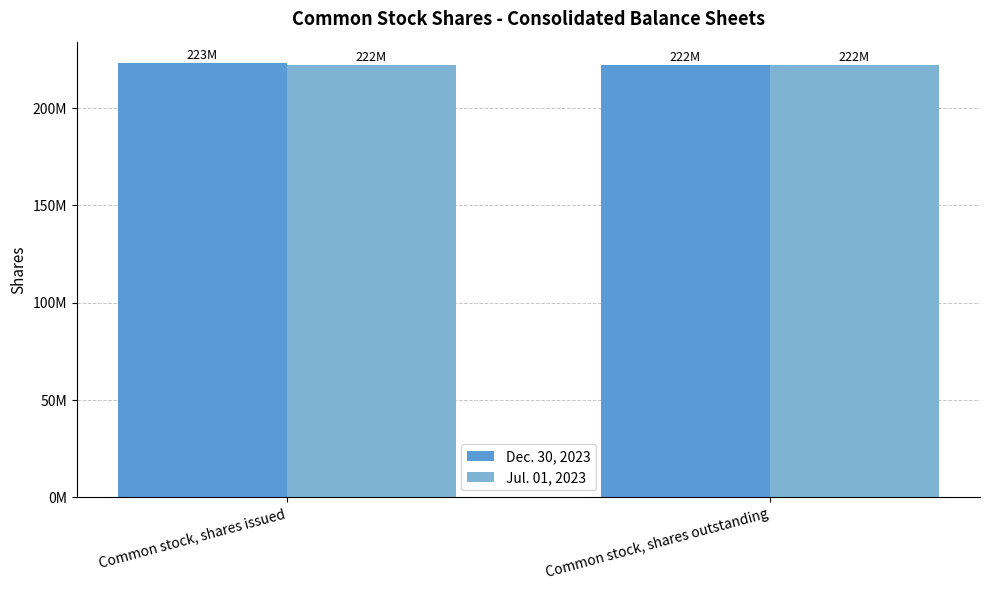

What are all the series names shown in the legend?

Dec. 30, 2023, Jul. 01, 2023